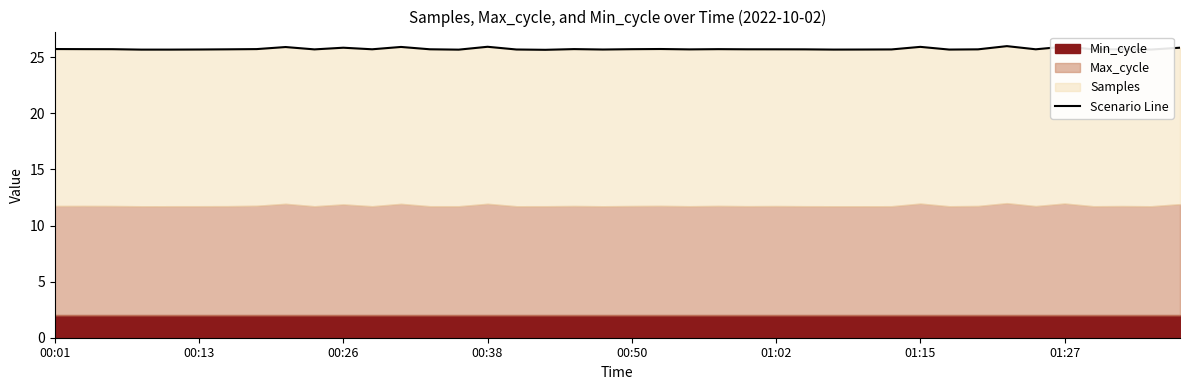

How many interior local peaks (higher than both neighbors) does the data have?

11